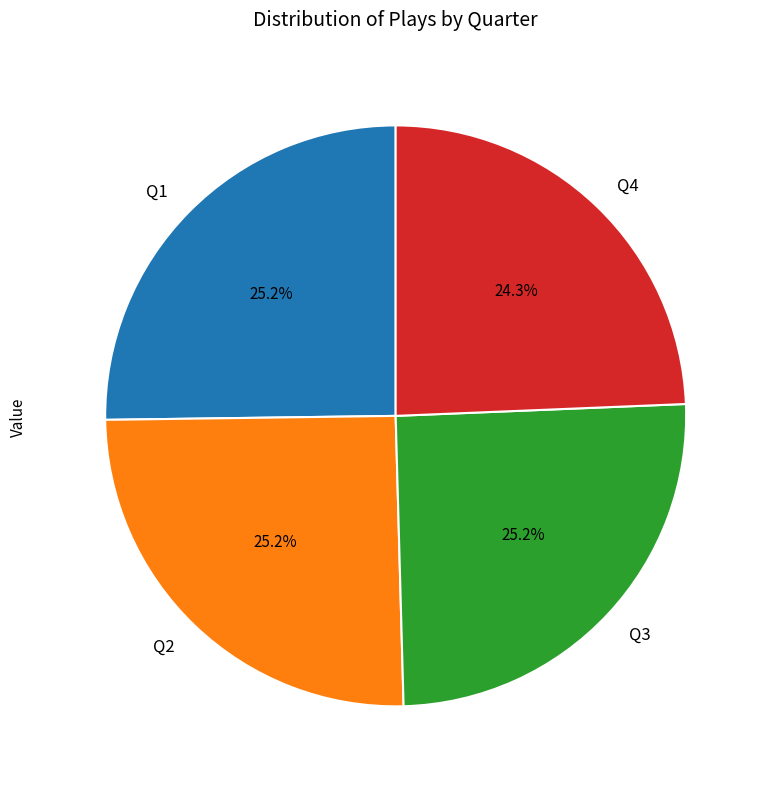

Which category has the smallest portion of the pie?

Q4